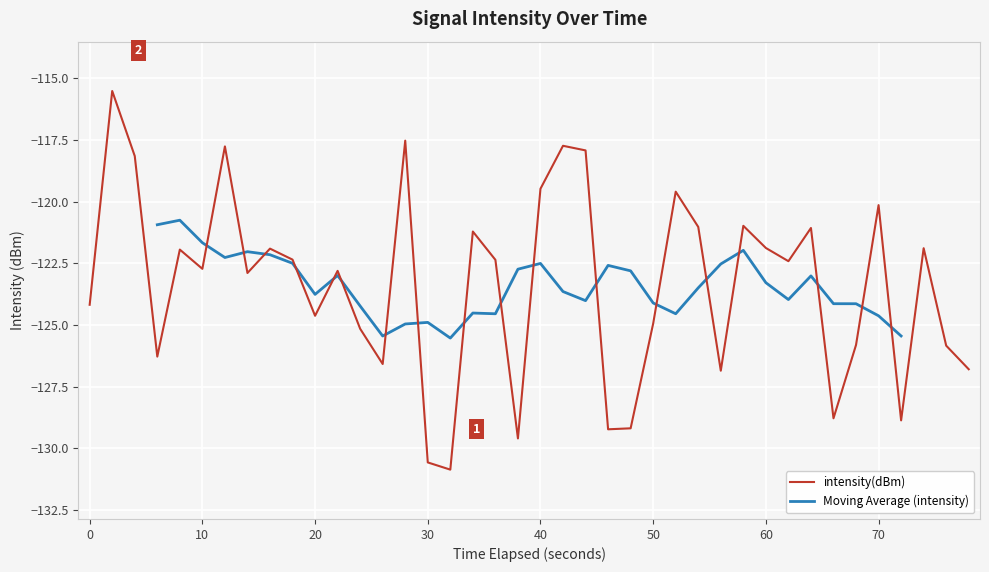

True or false: intensity(dBm) has a value of -120.1 at 70.

True